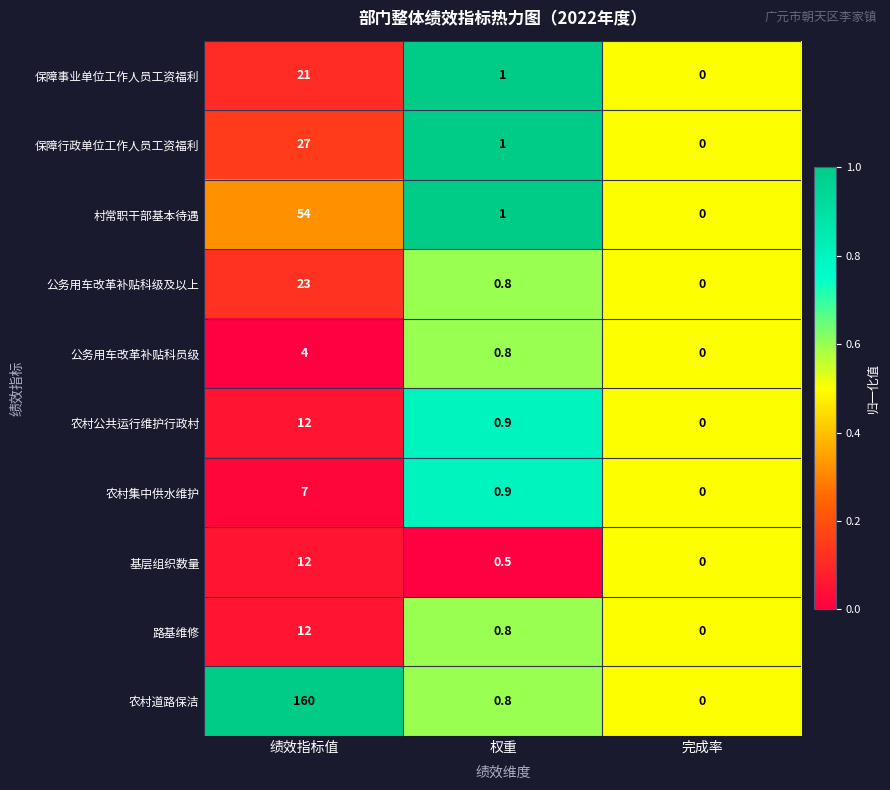

Rank the categories by 基层组织数量 value from highest to lowest.

绩效指标值, 权重, 完成率